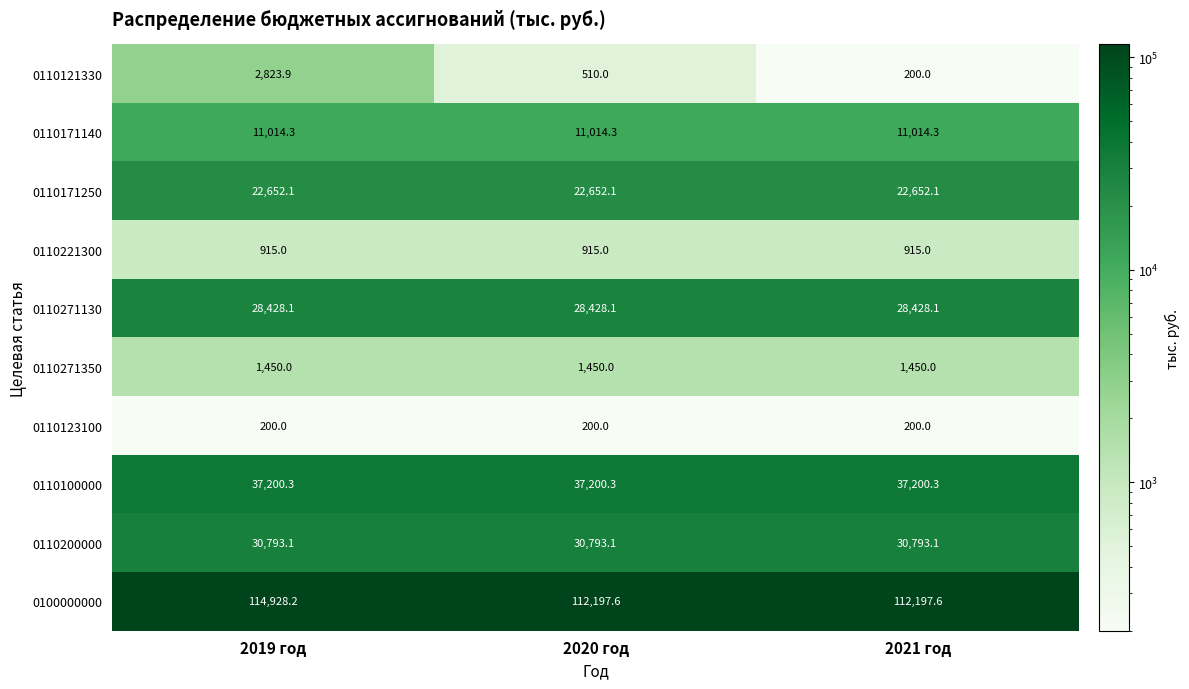

Rank the categories by 0110121330 value from highest to lowest.

2019 год, 2020 год, 2021 год